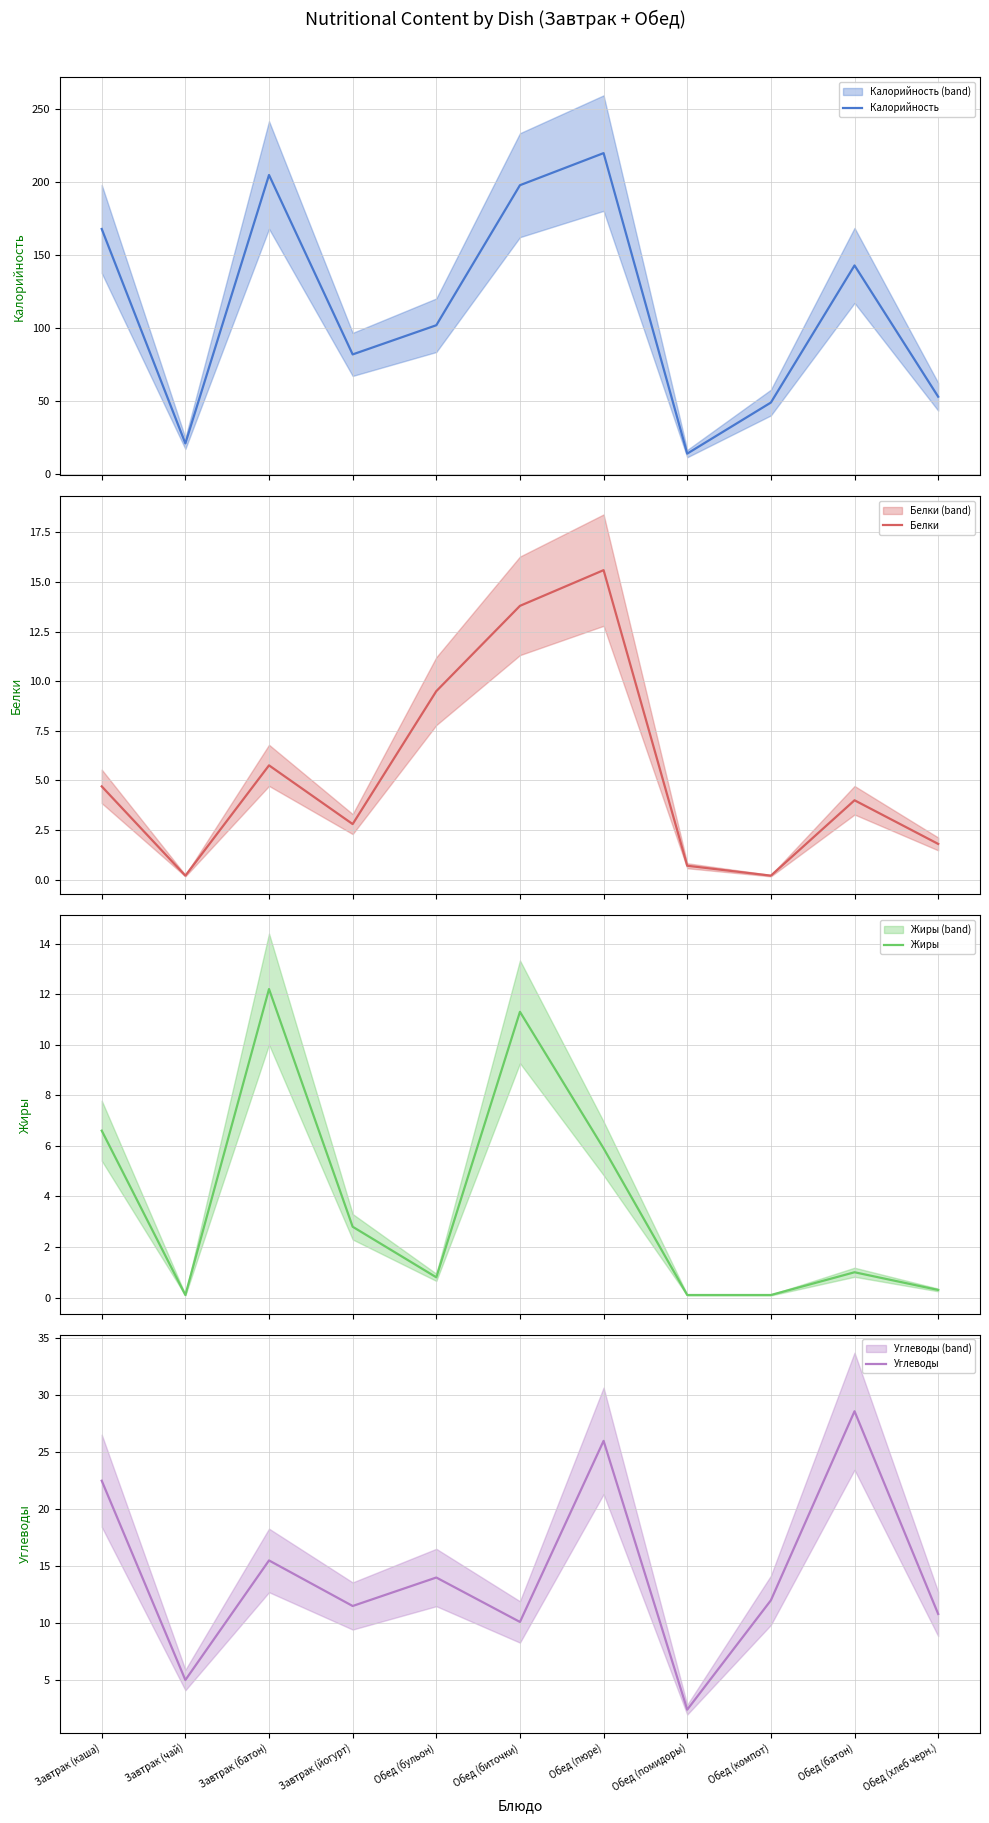

Reading left to right, what are all the values shown in this chart?

Калорийность: Завтрак (каша)=168.0	Завтрак (чай)=21.0	Завтрак (батон)=205.0	Завтрак (йогурт)=82.0	Обед (бульон)=102.0	Обед (биточки)=198.0	Обед (пюре)=220.0	Обед (помидоры)=14.0	Обед (компот)=49.0	Обед (батон)=143.0	Обед (хлеб черн.)=53.0
Белки: Завтрак (каша)=4.7	Завтрак (чай)=0.2	Завтрак (батон)=5.8	Завтрак (йогурт)=2.8	Обед (бульон)=9.5	Обед (биточки)=13.8	Обед (пюре)=15.6	Обед (помидоры)=0.7	Обед (компот)=0.2	Обед (батон)=4.0	Обед (хлеб черн.)=1.8
Жиры: Завтрак (каша)=6.6	Завтрак (чай)=0.1	Завтрак (батон)=12.2	Завтрак (йогурт)=2.8	Обед (бульон)=0.8	Обед (биточки)=11.3	Обед (пюре)=5.9	Обед (помидоры)=0.1	Обед (компот)=0.1	Обед (батон)=1.0	Обед (хлеб черн.)=0.3
Углеводы: Завтрак (каша)=22.5	Завтрак (чай)=5.0	Завтрак (батон)=15.5	Завтрак (йогурт)=11.5	Обед (бульон)=14.0	Обед (биточки)=10.1	Обед (пюре)=26.0	Обед (помидоры)=2.4	Обед (компот)=12.0	Обед (батон)=28.6	Обед (хлеб черн.)=10.8